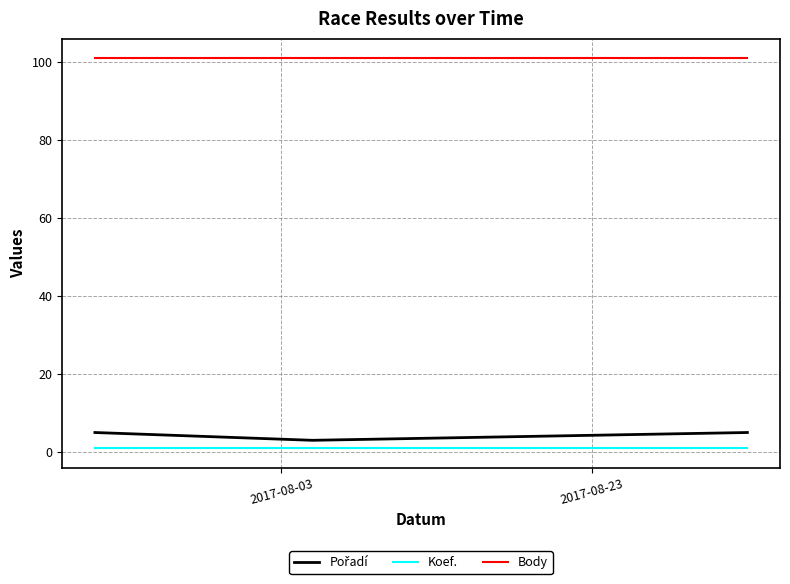

Which series has the largest total across all categories?

Body